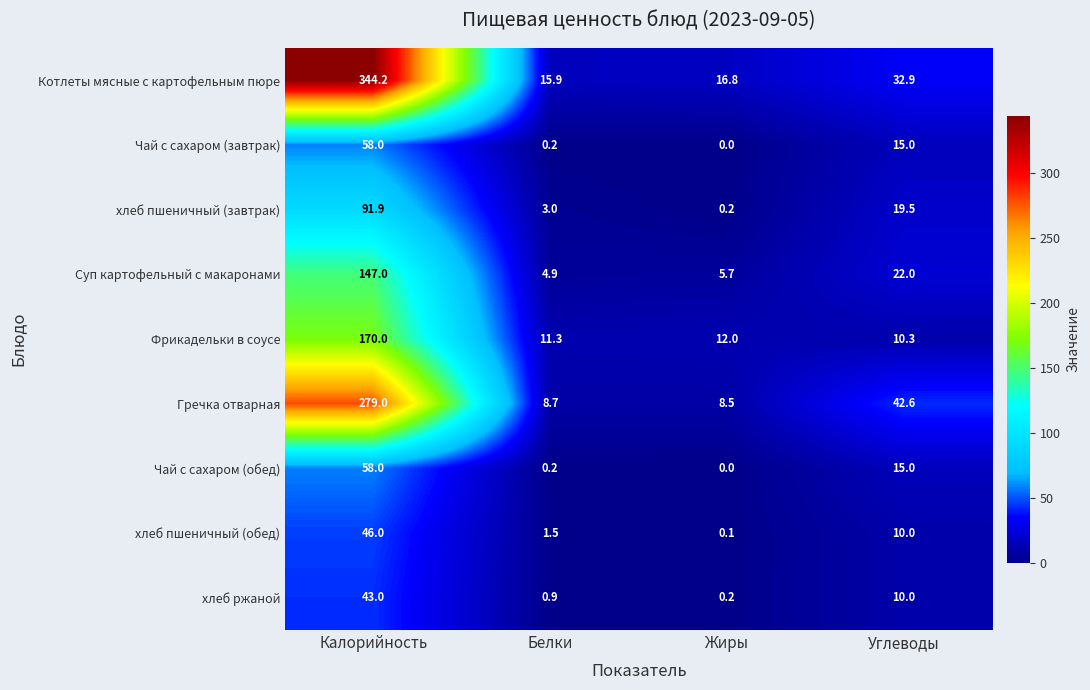

Which label corresponds to the smallest value in the chart?

Жиры